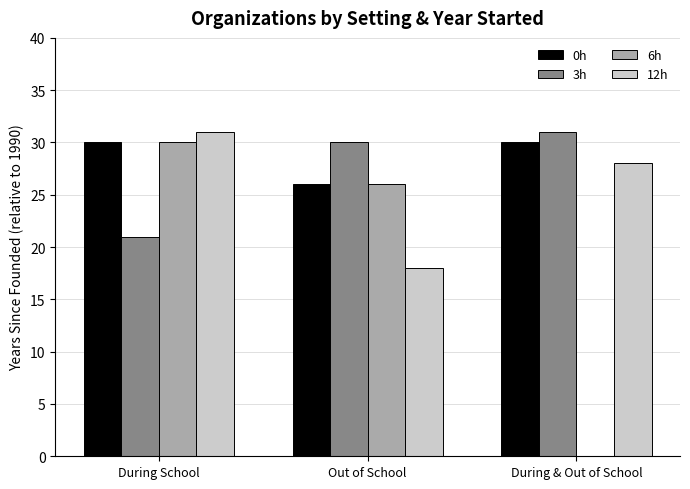

At which label does 3h reach its peak?

During & Out of School